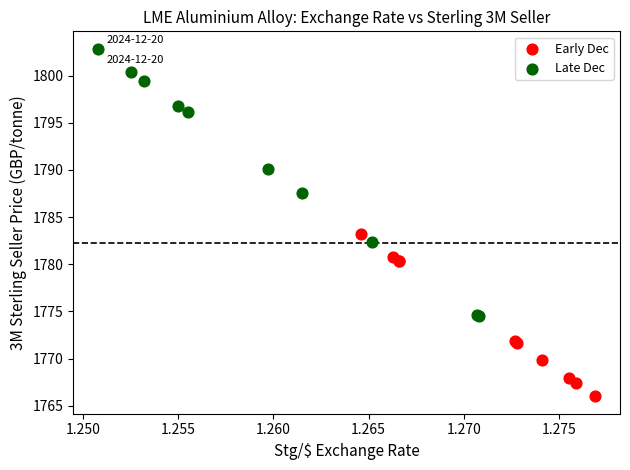

What are all the series names shown in the legend?

Early Dec, Late Dec